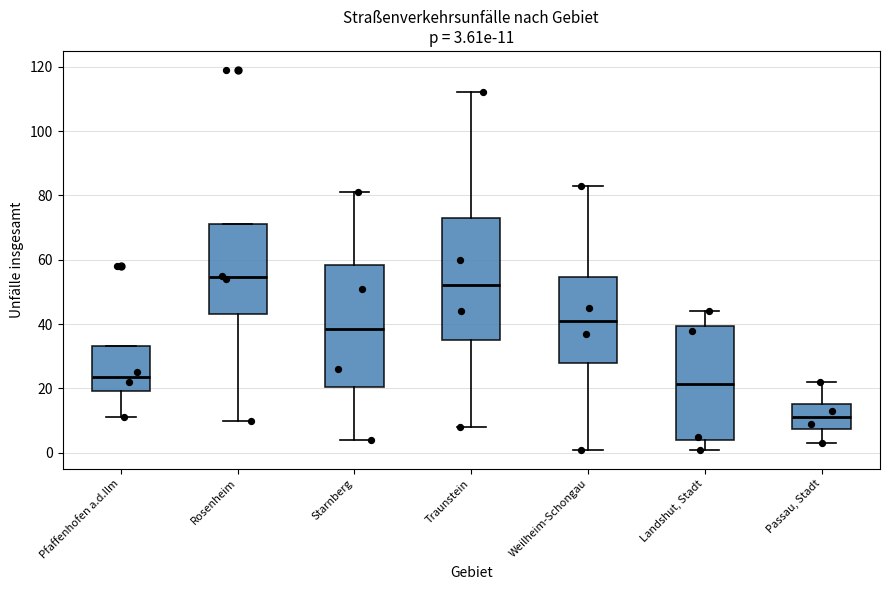

Which box has the highest median line?

Rosenheim